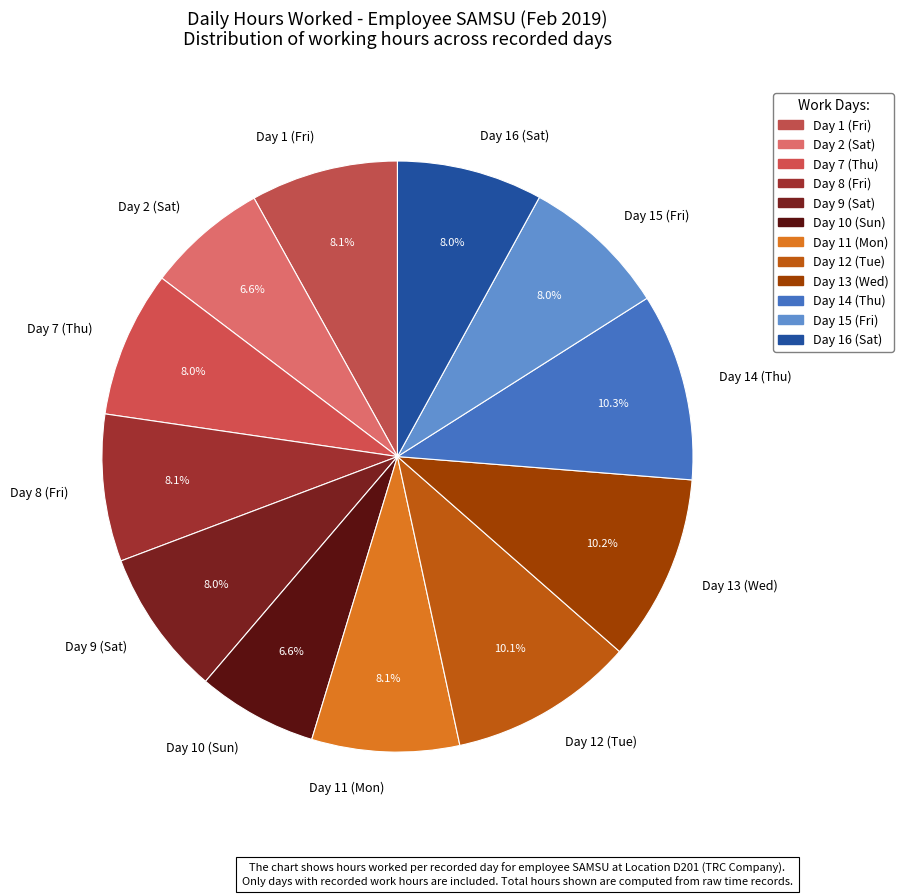

Combined, do Day 11 (Mon) and Day 12 (Tue) account for over 50%?

No